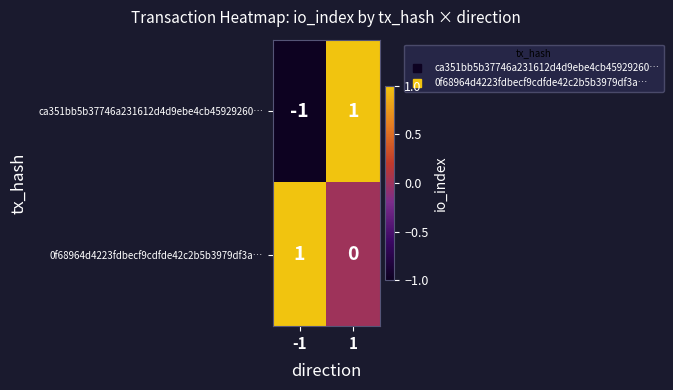

At which category does the chart reach its minimum across all series?

-1